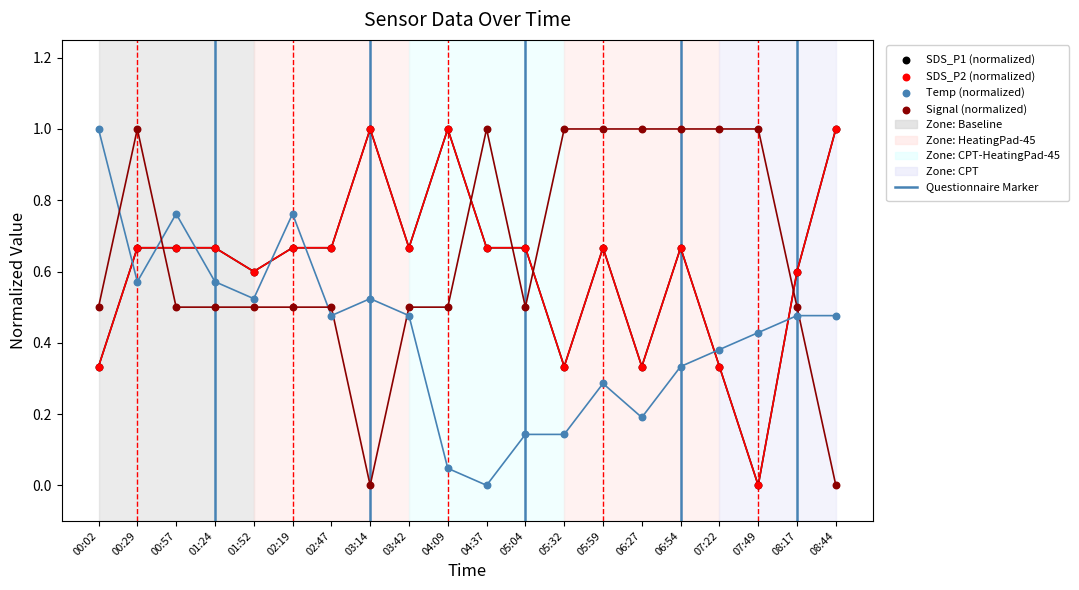

Which series reaches the maximum Y coordinate?

SDS_P1 (normalized)